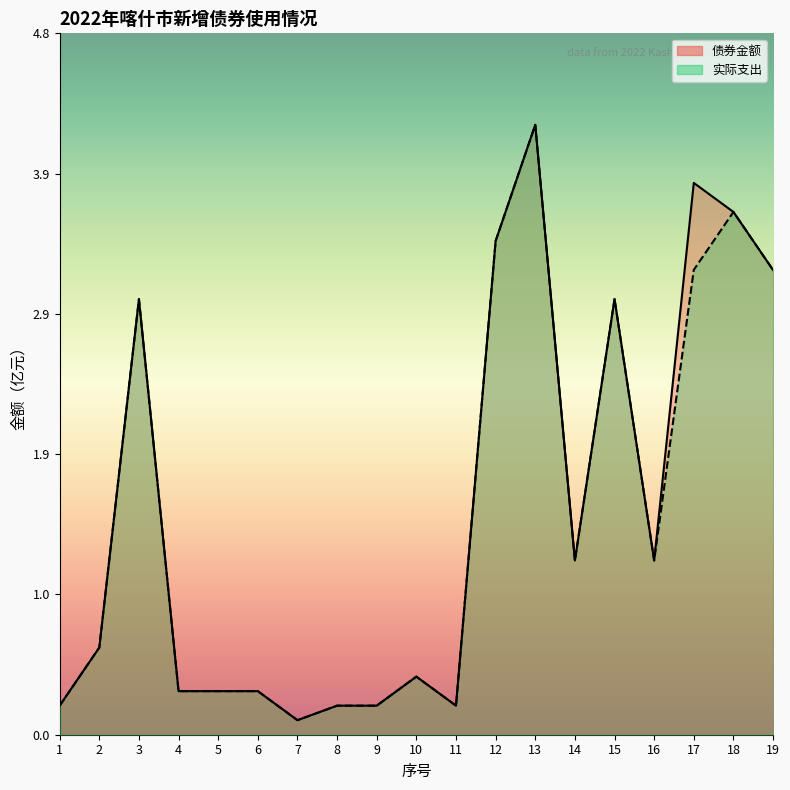

True or false: 债券金额 has a value of 5.7 at 12.

False